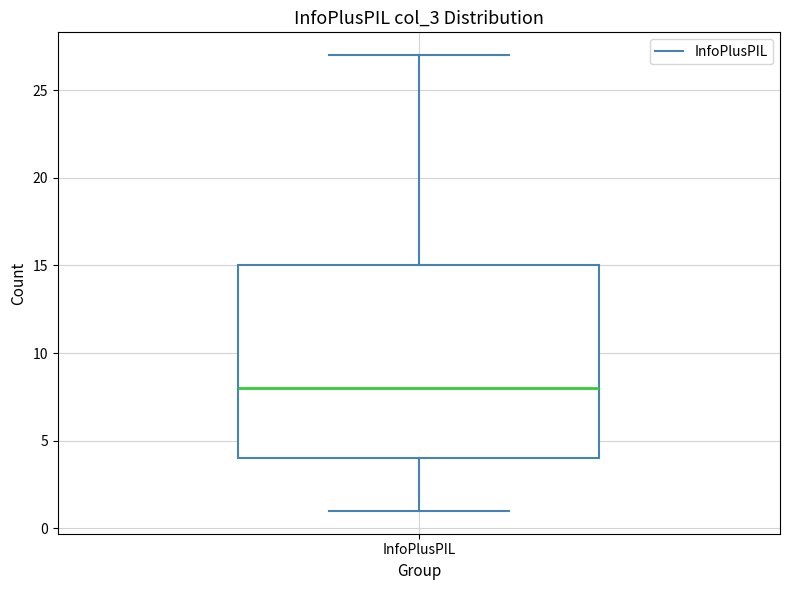

Where does the lower whisker of the box for InfoPlusPIL end on the y-axis? The values are not printed on the chart, so give them approximately, as read against the axis.

1